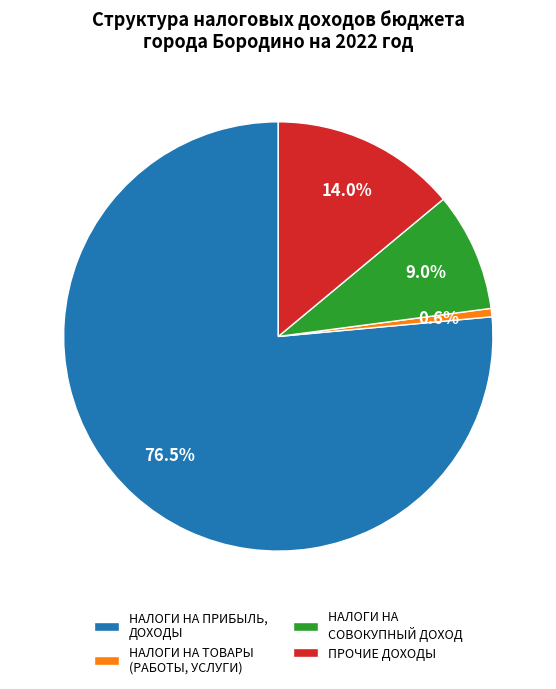

How many slices are in this pie chart?

4